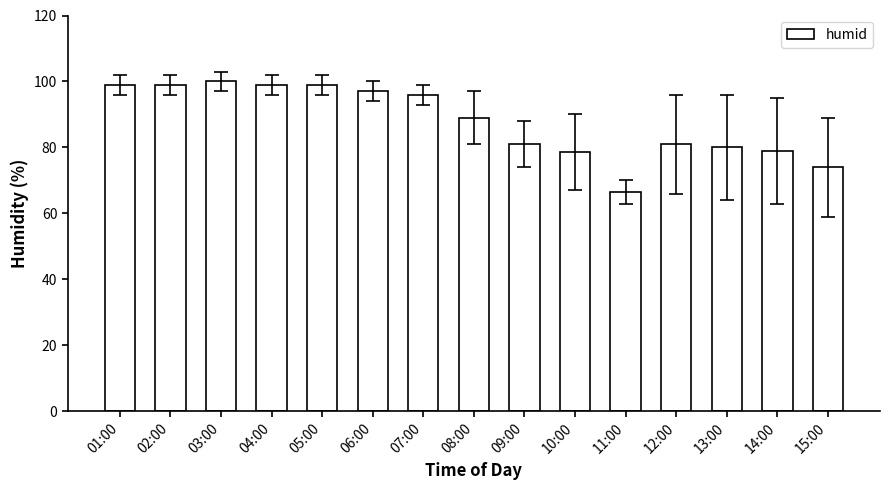

Reading left to right, what are all the values shown in this chart?

99.0	99.0	100.0	99.0	99.0	97.0	96.0	89.0	81.0	78.5	66.5	81.0	80.0	79.0	74.0